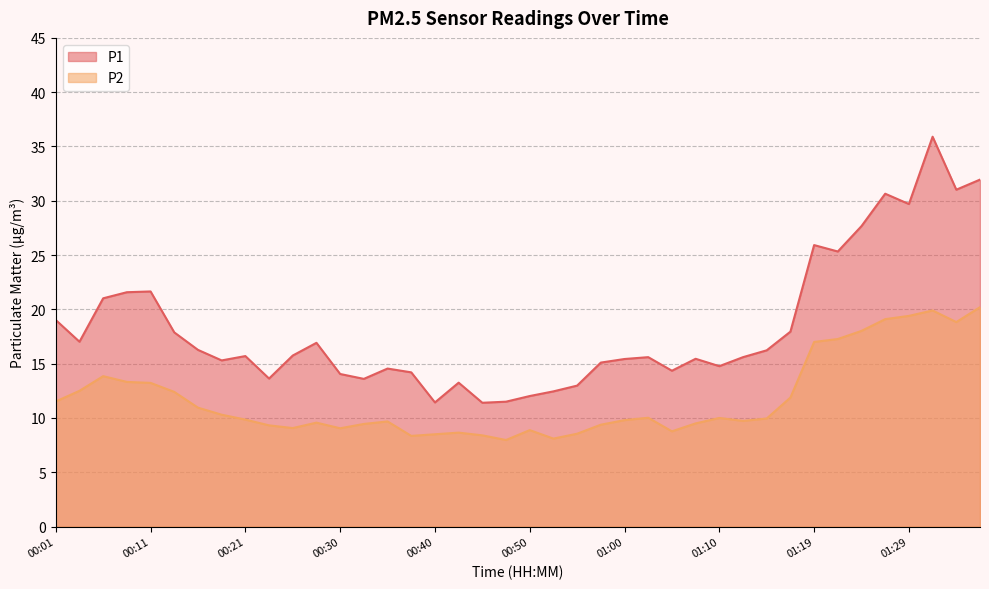

What position from the right is 00:23?

31